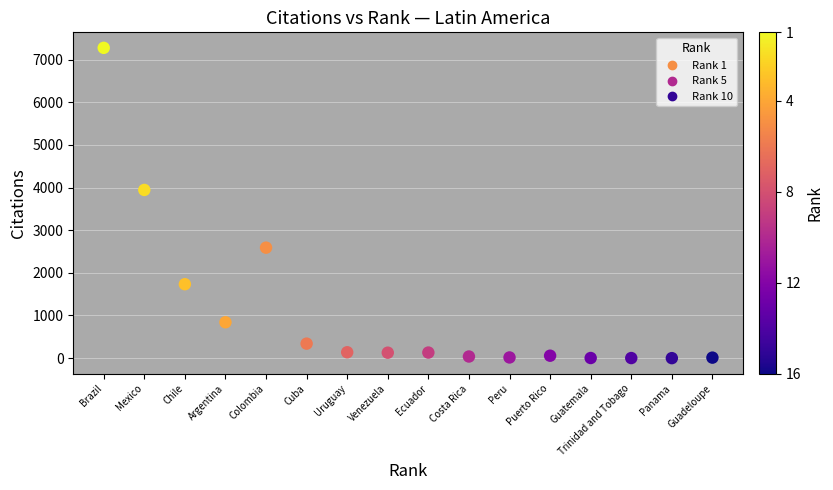

What is the range of X values (max minus min)?

15